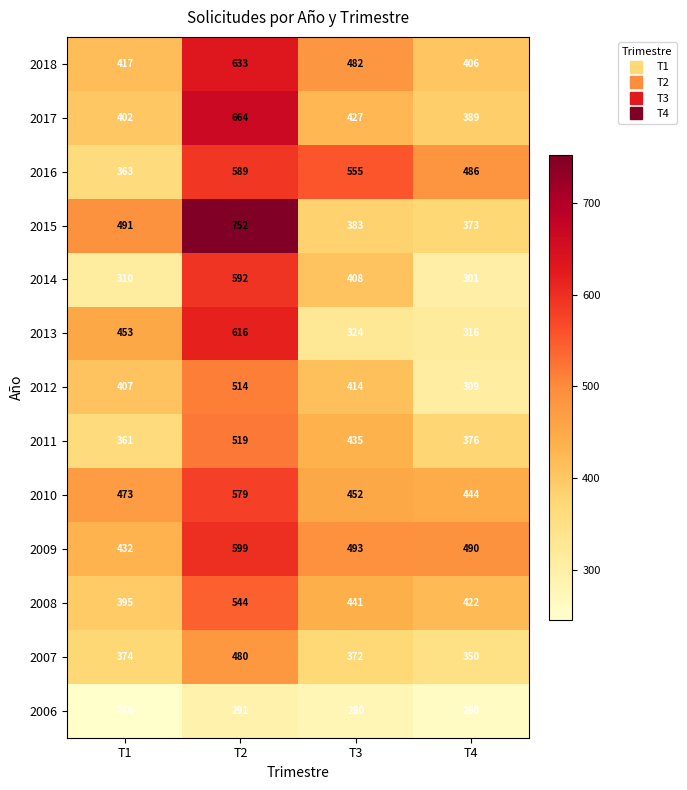

Count the number of categories in the chart.

4